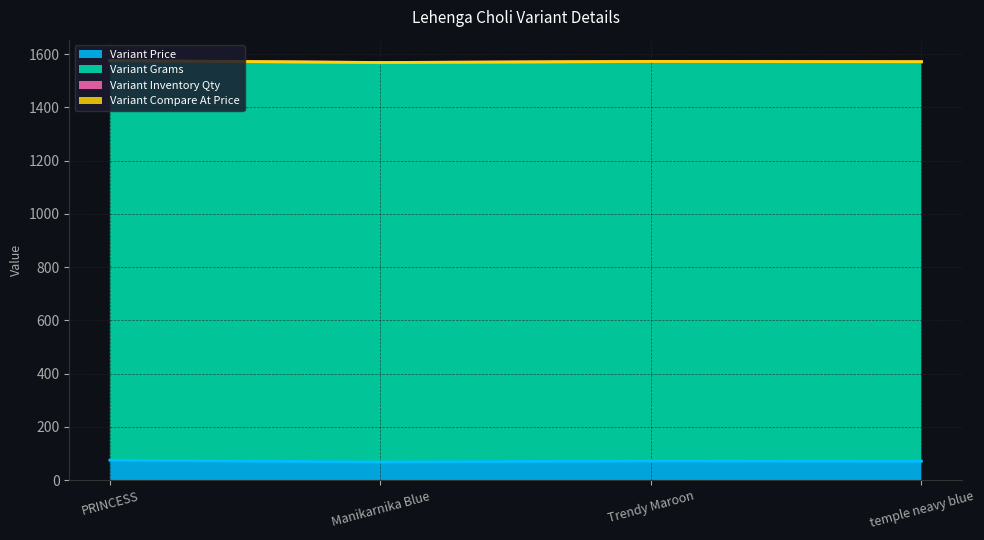

What is the label of the 3rd point from the right?

Manikarnika Blue